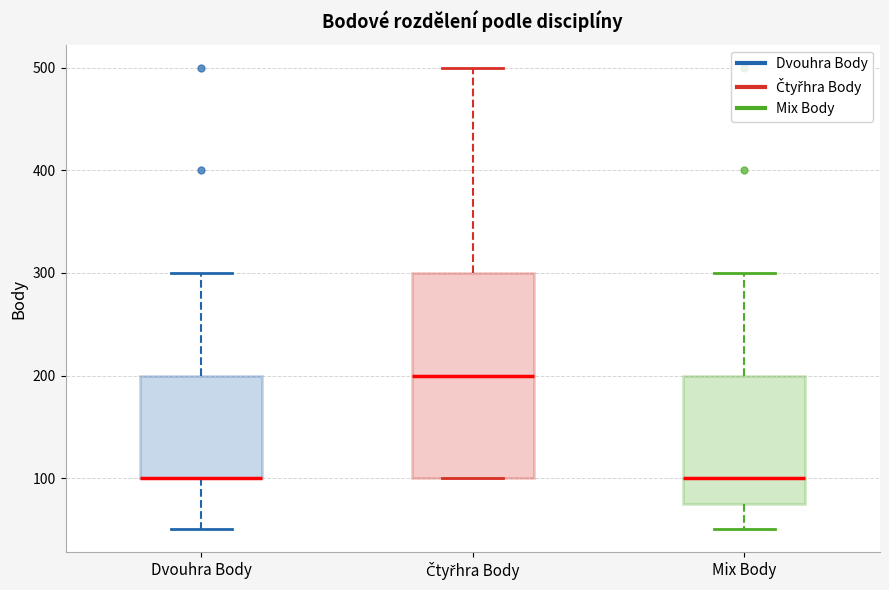

Where is the upper edge of the box for Dvouhra Body on the y-axis? The values are not printed on the chart, so give them approximately, as read against the axis.

200